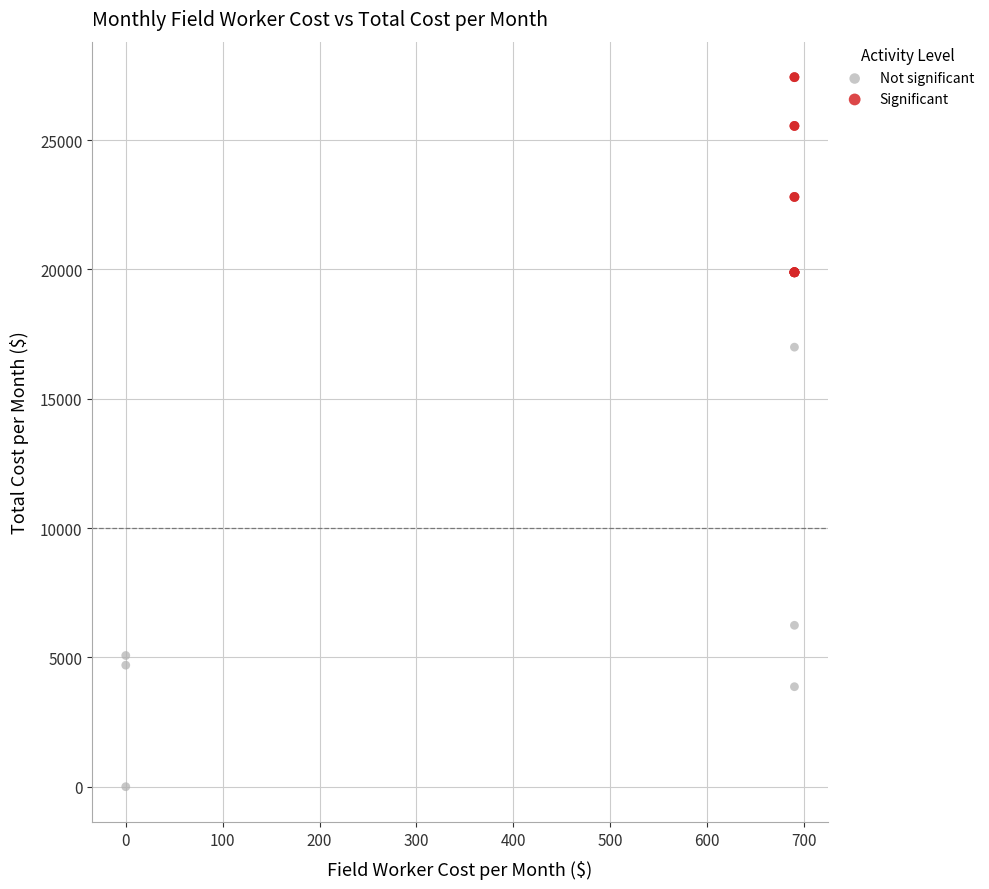

What are all the series names shown in the legend?

Not significant, Significant